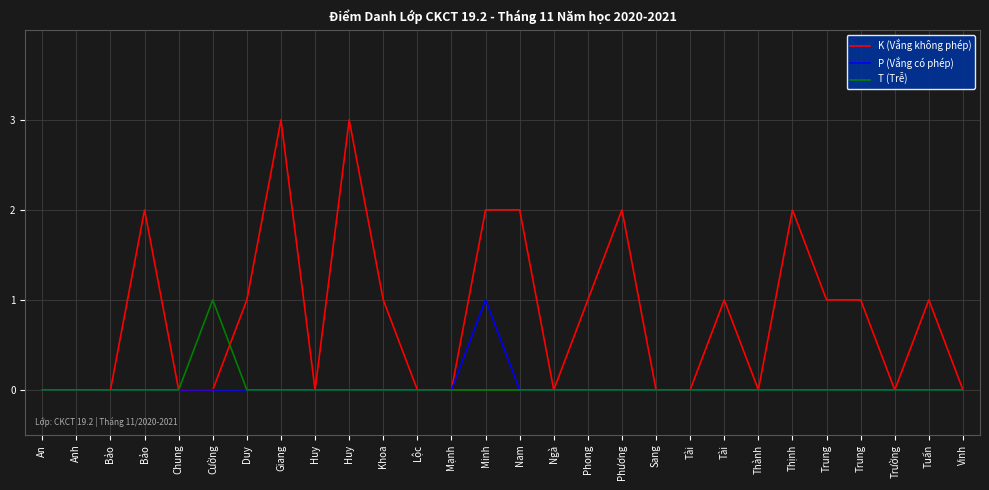

How many lines are shown in the chart?

3